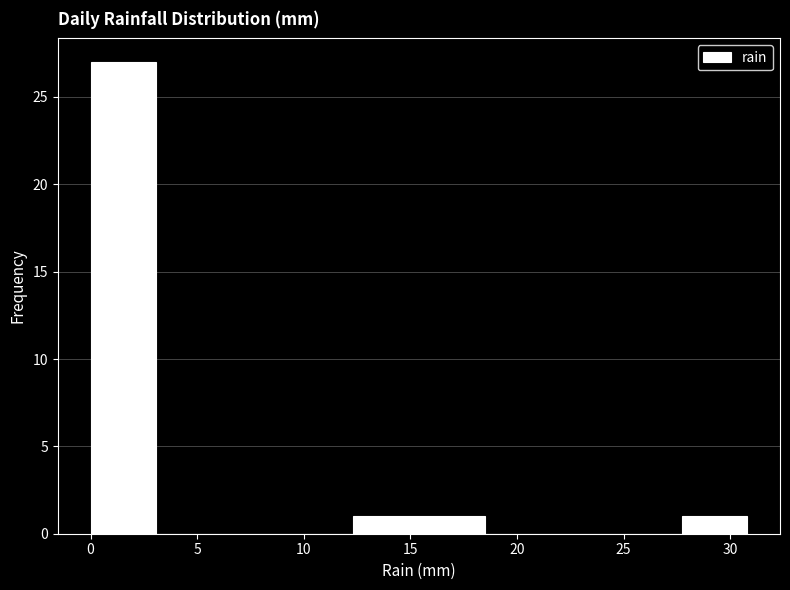

Over which range of the x-axis is the bar tallest?

0.0 to 3.0